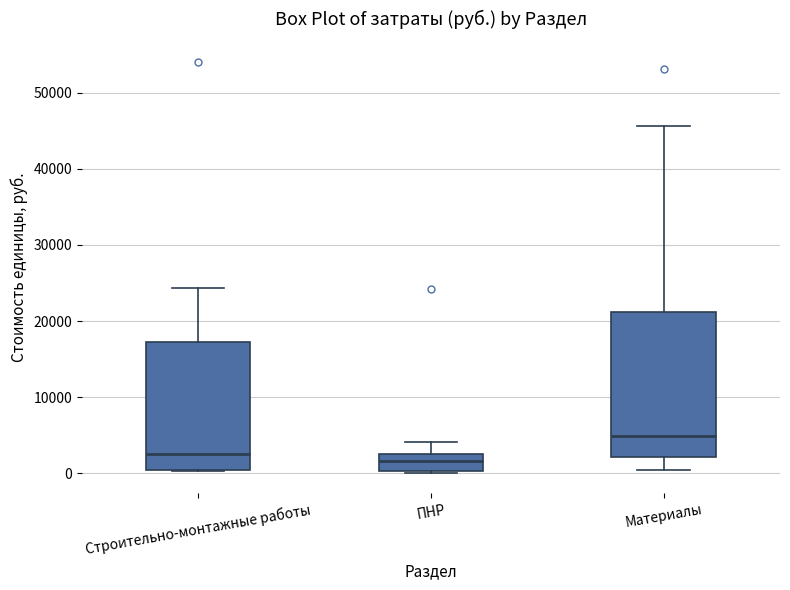

Reading left to right, read every box against the y-axis: the position of its median line, the range the box covers, and the ends of its whiskers. The values are not printed on the chart, so give them approximately, as read against the axis.

Строительно-монтажные работы: median 3000, box 0 to 17000, whiskers 0 to 24000
ПНР: median 2000, box 0 to 3000, whiskers 0 to 4000
Материалы: median 5000, box 2000 to 21000, whiskers 0 to 46000